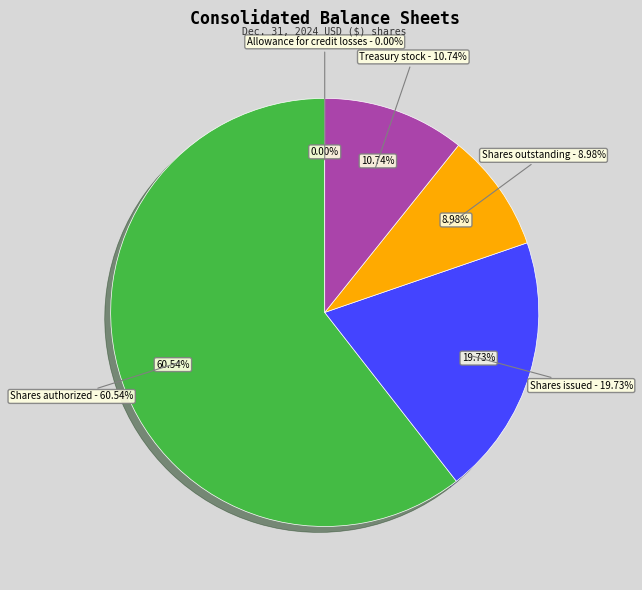

To the nearest percent, what portion does Shares issued represent?

20%